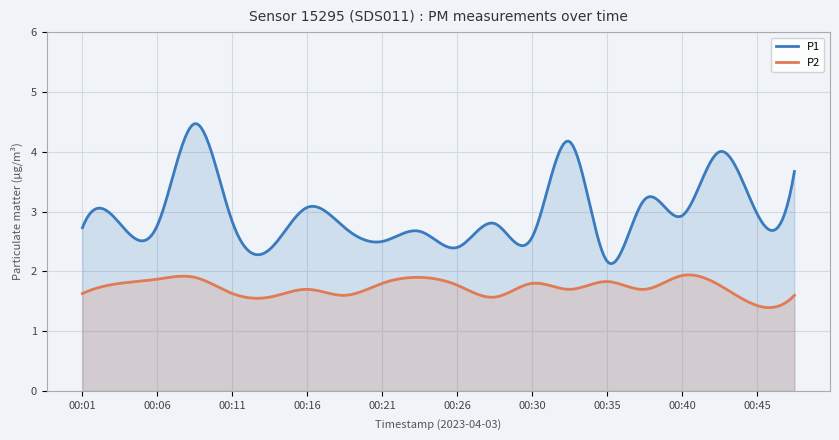

True or false: P2 and P1 cross at least once.

False